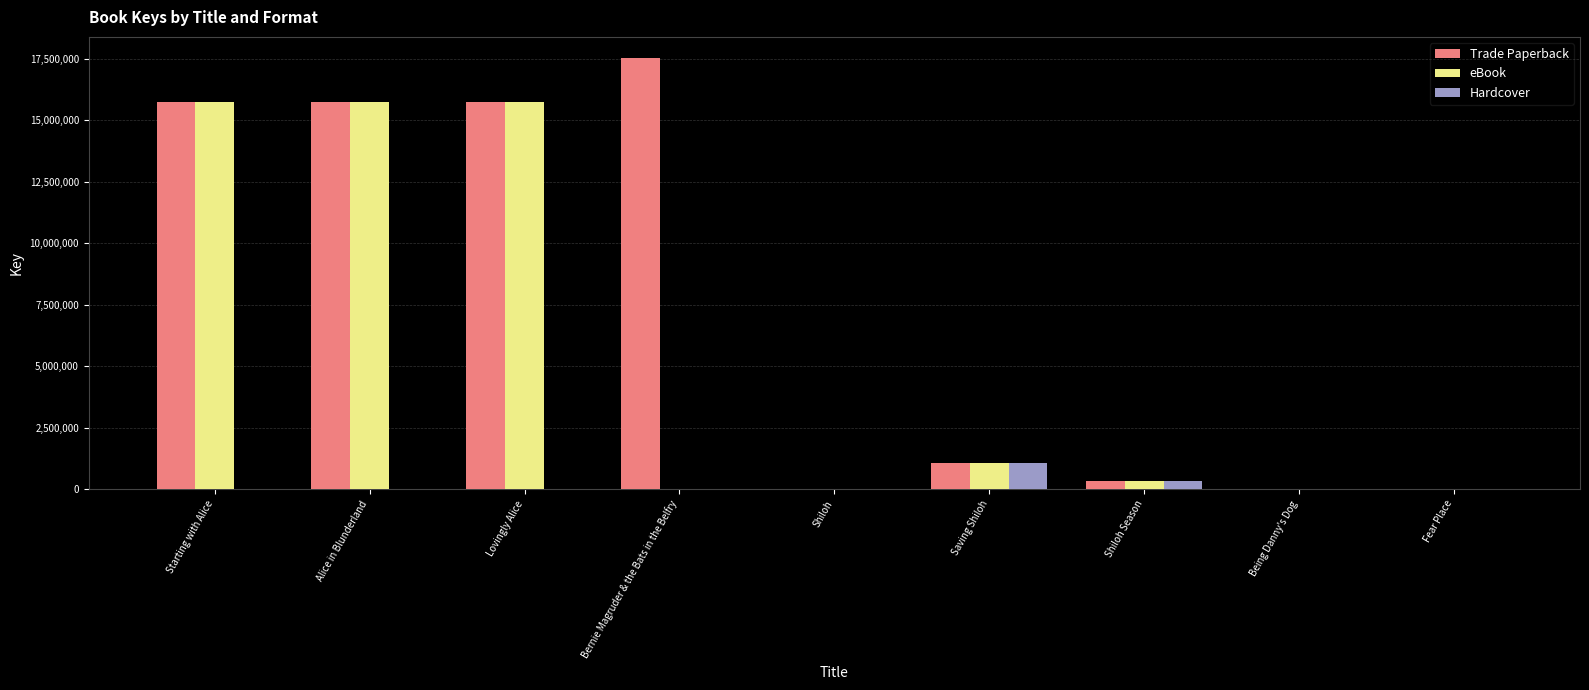

The Trade Paperback series shows 17507351 at Bernie Magruder & the Bats in the Belfry. True or false?

True